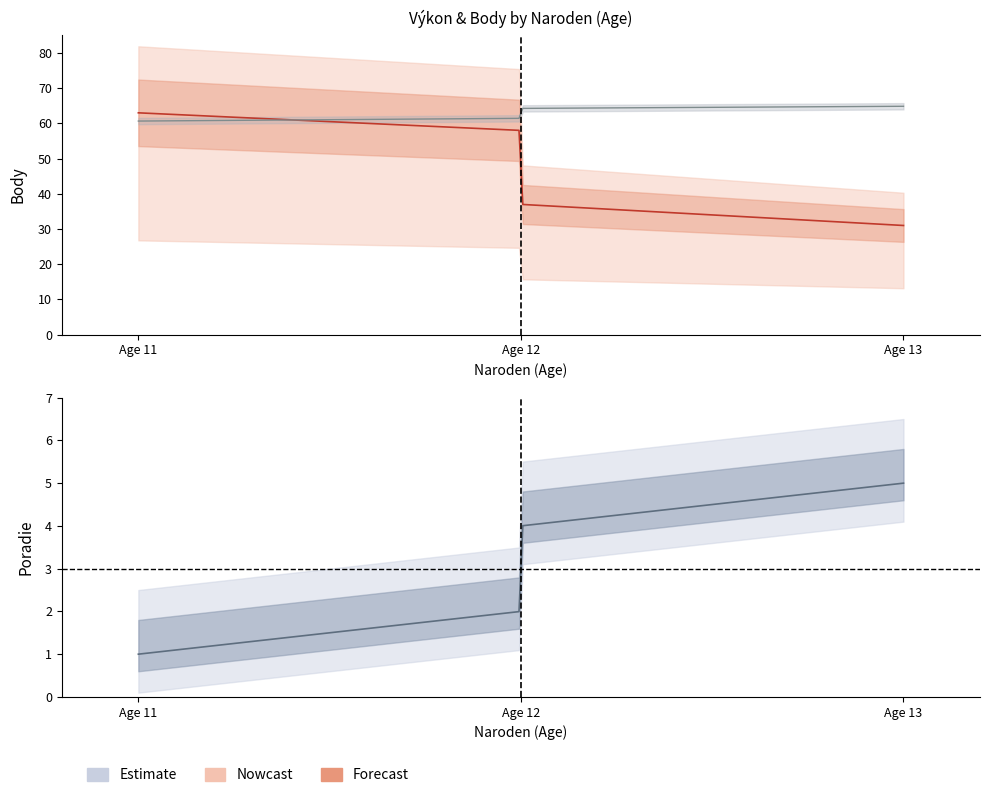

True or false: Výkon and Body intersect in this chart.

False